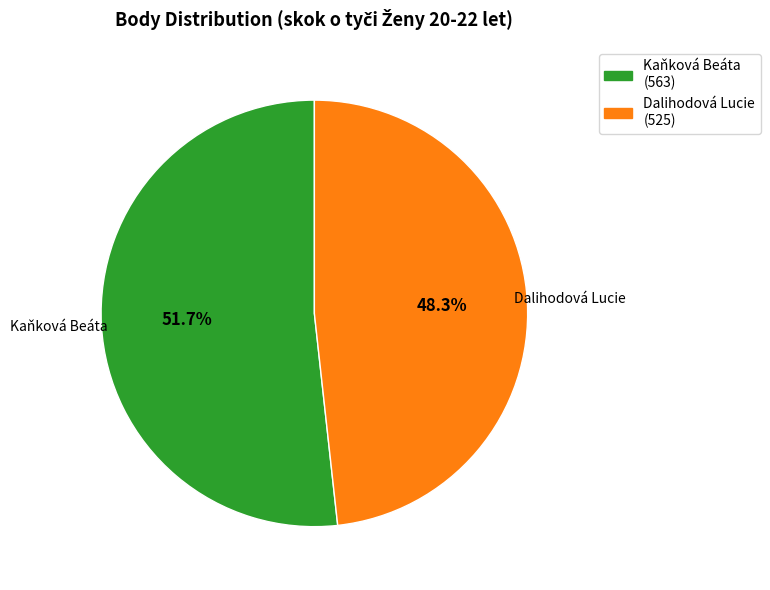

Is there any slice that represents more than half of the pie?

Yes